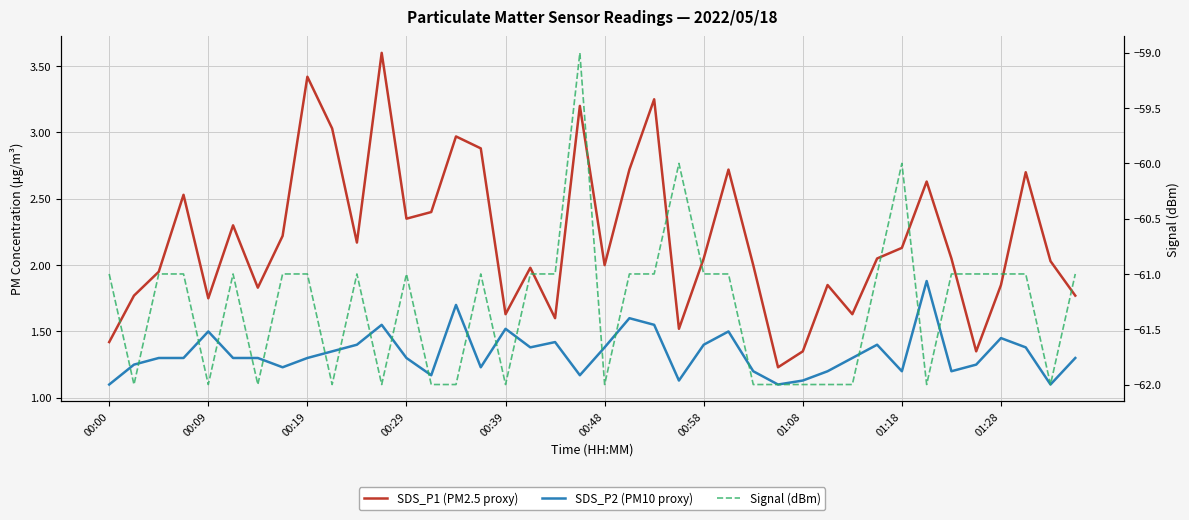

How many Signal (dBm) values are between -62 and -61?

37